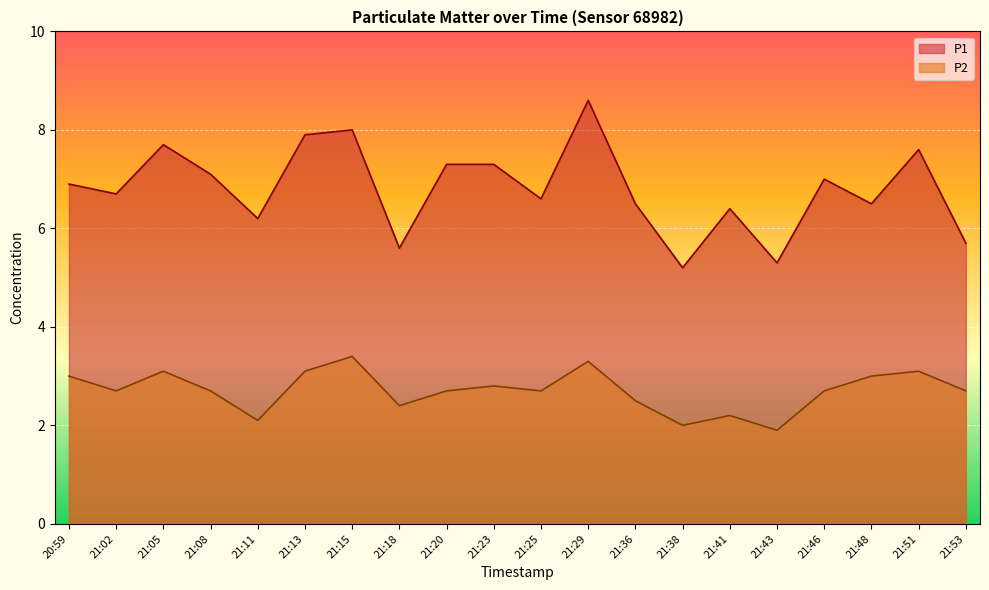

Does the chart display data point markers on the line(s)?

No